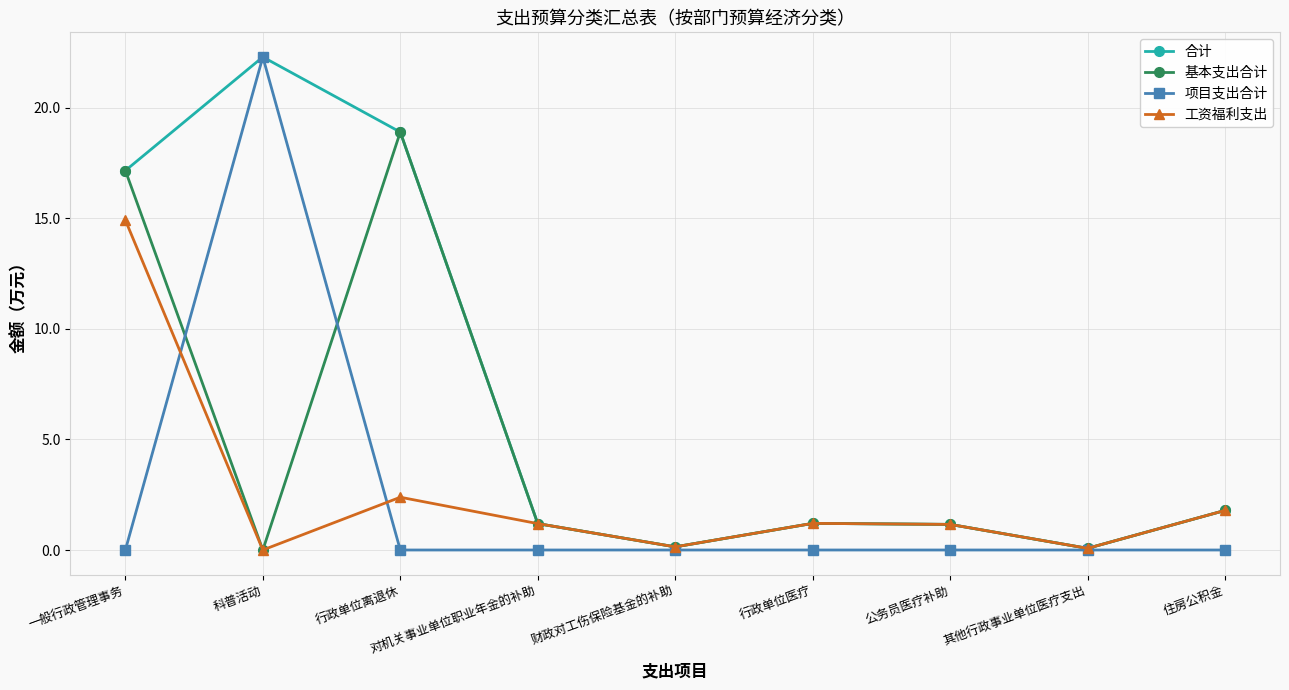

How many lines are shown in the chart?

4